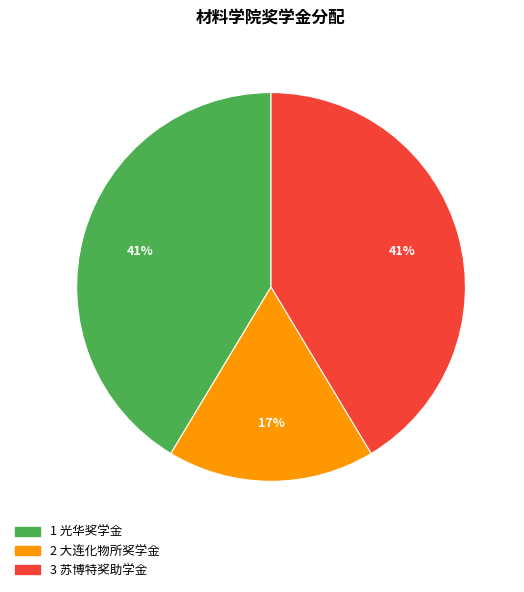

Count the number of slices in the pie.

3